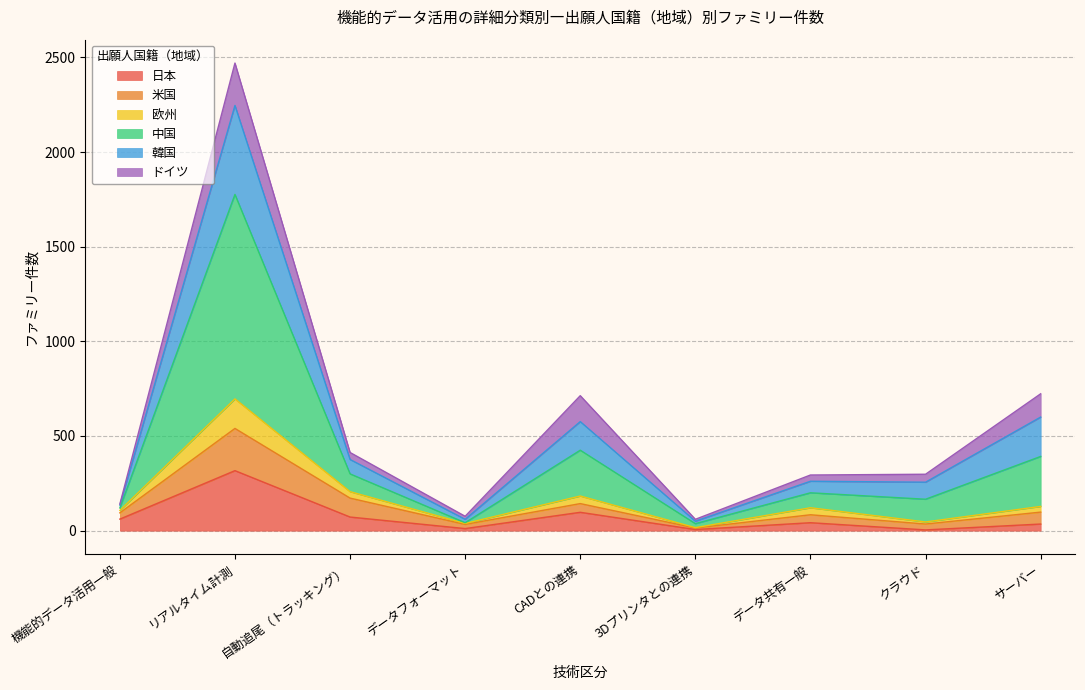

At which category is the sum across all series the highest?

リアルタイム計測